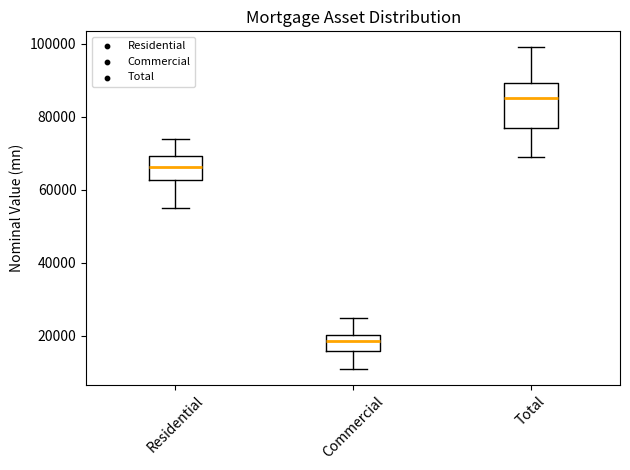

Where is the upper edge of the box for Residential on the y-axis? The values are not printed on the chart, so give them approximately, as read against the axis.

70000